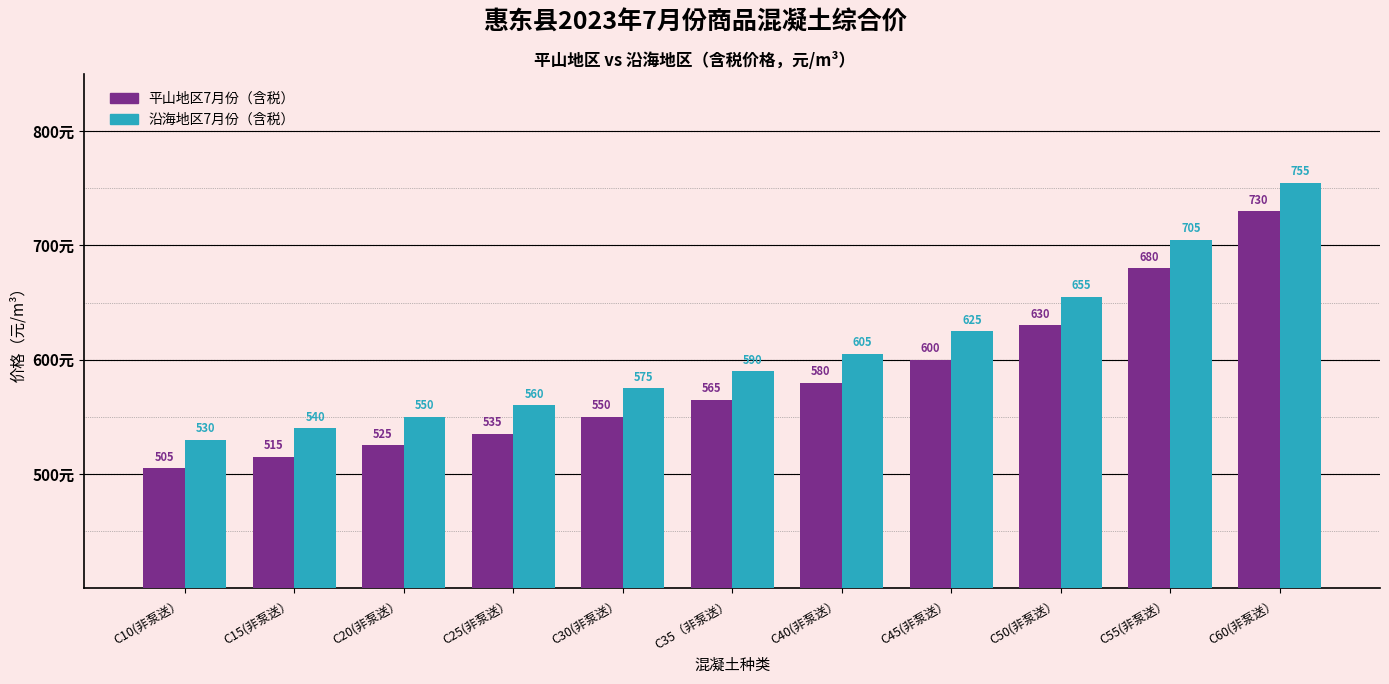

Which category has the lowest value across all series?

C10(非泵送）